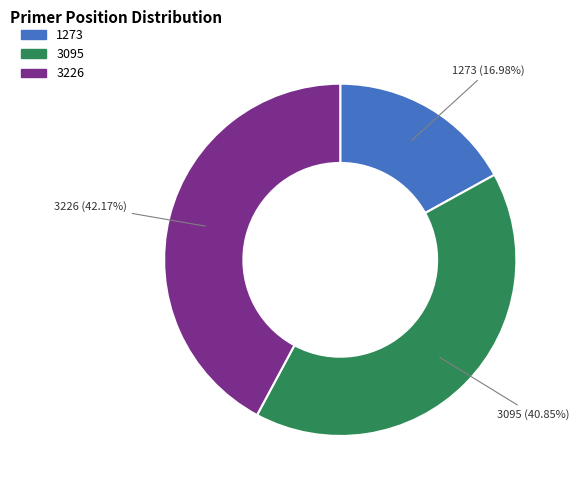

What percentage is the 3226 slice, to the nearest percent?

42%